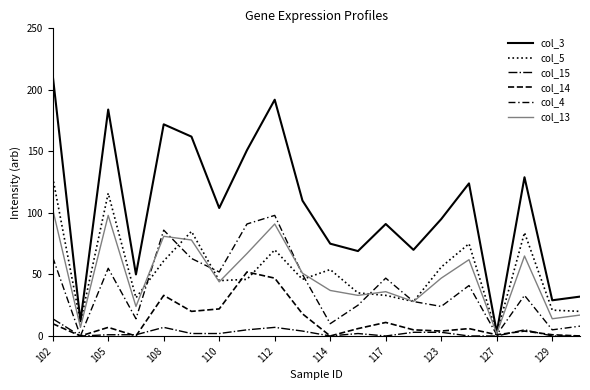

Does the chart have visible grid lines?

No